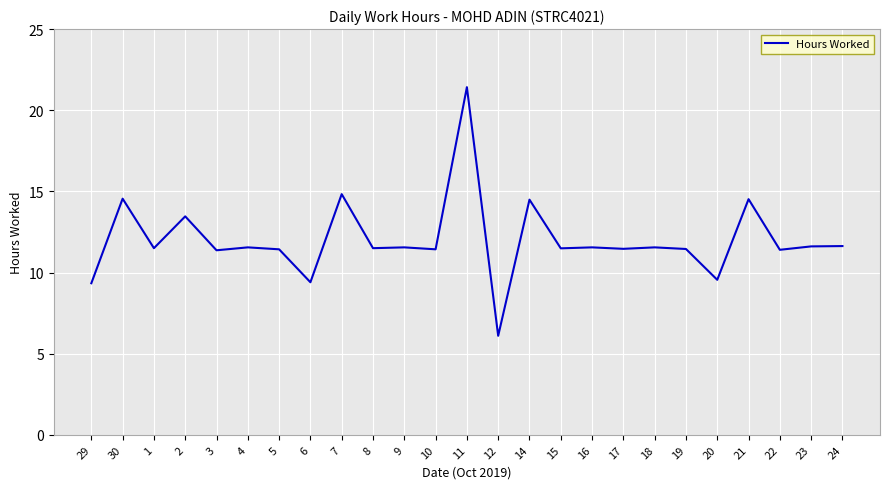

Where does the data first go above 11?

30